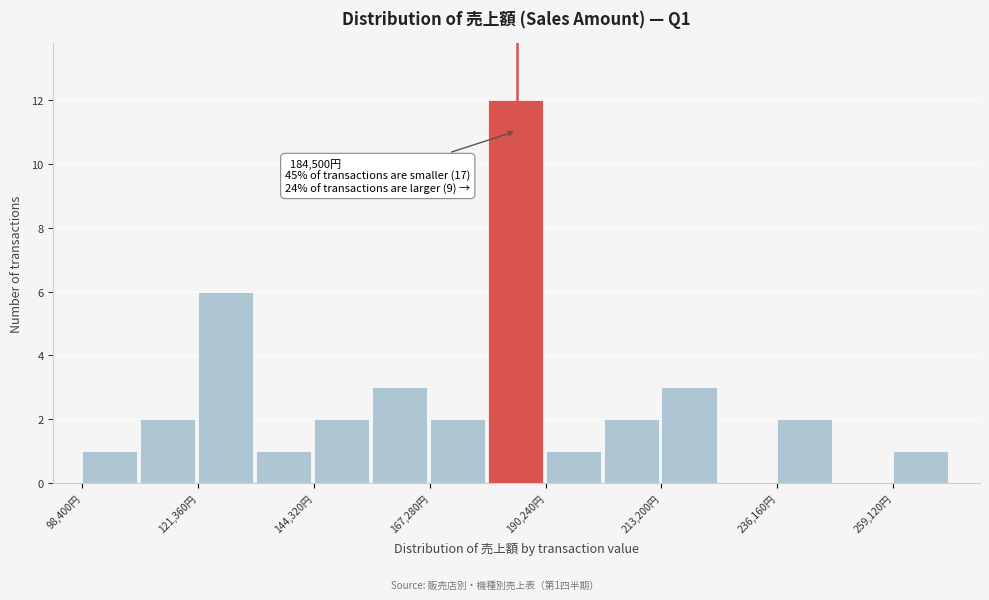

Around what value on the x-axis is the tallest bar? Give the approximate position of its centre, as read against the axis.

185000